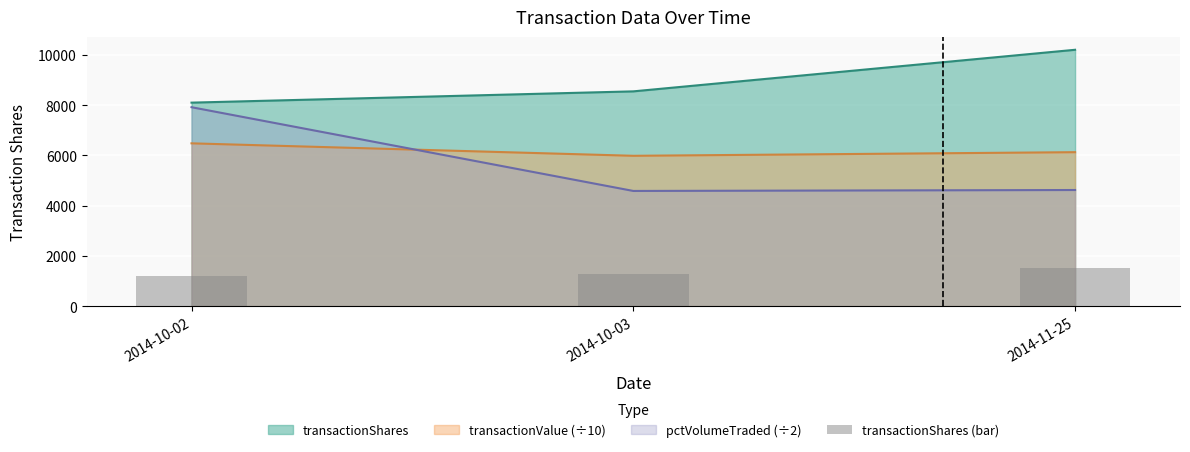

True or false: the data shows 2028.8 at 2014-10-03.

False